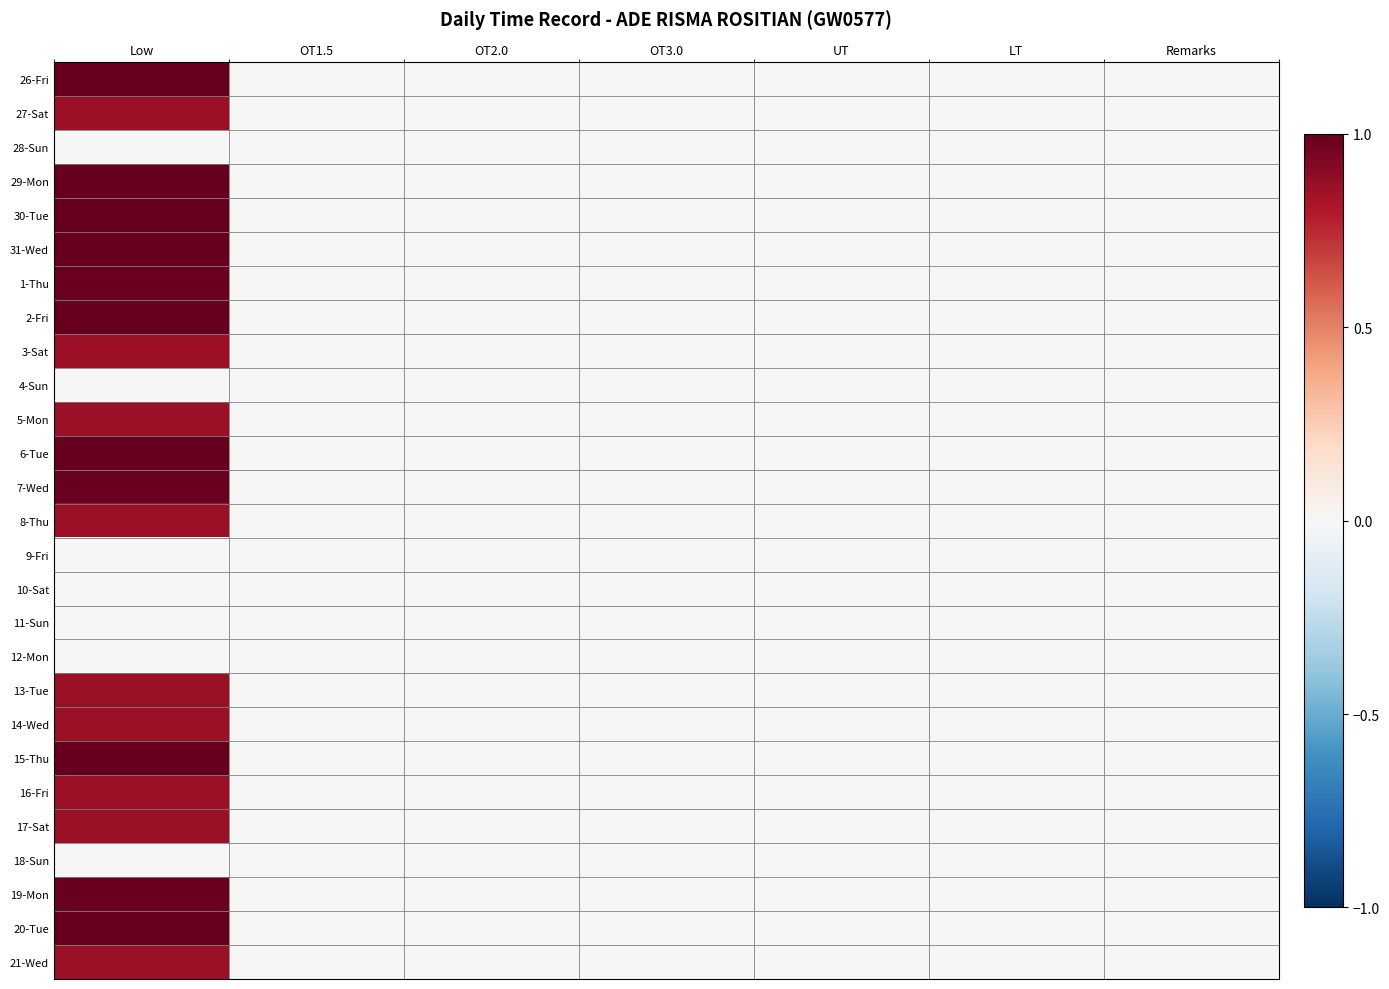

Reading left to right, extract all data points from this chart.

26-Fri: Low=1.0	OT1.5=0.0	OT2.0=0.0	OT3.0=0.0	UT=0.0	LT=0.0	Remarks=0.0
27-Sat: Low=0.9	OT1.5=0.0	OT2.0=0.0	OT3.0=0.0	UT=0.0	LT=0.0	Remarks=0.0
28-Sun: Low=0.0	OT1.5=0.0	OT2.0=0.0	OT3.0=0.0	UT=0.0	LT=0.0	Remarks=0.0
29-Mon: Low=1.0	OT1.5=0.0	OT2.0=0.0	OT3.0=0.0	UT=0.0	LT=0.0	Remarks=0.0
30-Tue: Low=1.0	OT1.5=0.0	OT2.0=0.0	OT3.0=0.0	UT=0.0	LT=0.0	Remarks=0.0
31-Wed: Low=1.0	OT1.5=0.0	OT2.0=0.0	OT3.0=0.0	UT=0.0	LT=0.0	Remarks=0.0
1-Thu: Low=1.0	OT1.5=0.0	OT2.0=0.0	OT3.0=0.0	UT=0.0	LT=0.0	Remarks=0.0
2-Fri: Low=1.0	OT1.5=0.0	OT2.0=0.0	OT3.0=0.0	UT=0.0	LT=0.0	Remarks=0.0
3-Sat: Low=0.9	OT1.5=0.0	OT2.0=0.0	OT3.0=0.0	UT=0.0	LT=0.0	Remarks=0.0
4-Sun: Low=0.0	OT1.5=0.0	OT2.0=0.0	OT3.0=0.0	UT=0.0	LT=0.0	Remarks=0.0
5-Mon: Low=0.9	OT1.5=0.0	OT2.0=0.0	OT3.0=0.0	UT=0.0	LT=0.0	Remarks=0.0
6-Tue: Low=1.0	OT1.5=0.0	OT2.0=0.0	OT3.0=0.0	UT=0.0	LT=0.0	Remarks=0.0
7-Wed: Low=1.0	OT1.5=0.0	OT2.0=0.0	OT3.0=0.0	UT=0.0	LT=0.0	Remarks=0.0
8-Thu: Low=0.9	OT1.5=0.0	OT2.0=0.0	OT3.0=0.0	UT=0.0	LT=0.0	Remarks=0.0
9-Fri: Low=0.0	OT1.5=0.0	OT2.0=0.0	OT3.0=0.0	UT=0.0	LT=0.0	Remarks=0.0
10-Sat: Low=0.0	OT1.5=0.0	OT2.0=0.0	OT3.0=0.0	UT=0.0	LT=0.0	Remarks=0.0
11-Sun: Low=0.0	OT1.5=0.0	OT2.0=0.0	OT3.0=0.0	UT=0.0	LT=0.0	Remarks=0.0
12-Mon: Low=0.0	OT1.5=0.0	OT2.0=0.0	OT3.0=0.0	UT=0.0	LT=0.0	Remarks=0.0
13-Tue: Low=0.9	OT1.5=0.0	OT2.0=0.0	OT3.0=0.0	UT=0.0	LT=0.0	Remarks=0.0
14-Wed: Low=0.9	OT1.5=0.0	OT2.0=0.0	OT3.0=0.0	UT=0.0	LT=0.0	Remarks=0.0
15-Thu: Low=1.0	OT1.5=0.0	OT2.0=0.0	OT3.0=0.0	UT=0.0	LT=0.0	Remarks=0.0
16-Fri: Low=0.9	OT1.5=0.0	OT2.0=0.0	OT3.0=0.0	UT=0.0	LT=0.0	Remarks=0.0
17-Sat: Low=0.9	OT1.5=0.0	OT2.0=0.0	OT3.0=0.0	UT=0.0	LT=0.0	Remarks=0.0
18-Sun: Low=0.0	OT1.5=0.0	OT2.0=0.0	OT3.0=0.0	UT=0.0	LT=0.0	Remarks=0.0
19-Mon: Low=1.0	OT1.5=0.0	OT2.0=0.0	OT3.0=0.0	UT=0.0	LT=0.0	Remarks=0.0
20-Tue: Low=1.0	OT1.5=0.0	OT2.0=0.0	OT3.0=0.0	UT=0.0	LT=0.0	Remarks=0.0
21-Wed: Low=0.9	OT1.5=0.0	OT2.0=0.0	OT3.0=0.0	UT=0.0	LT=0.0	Remarks=0.0